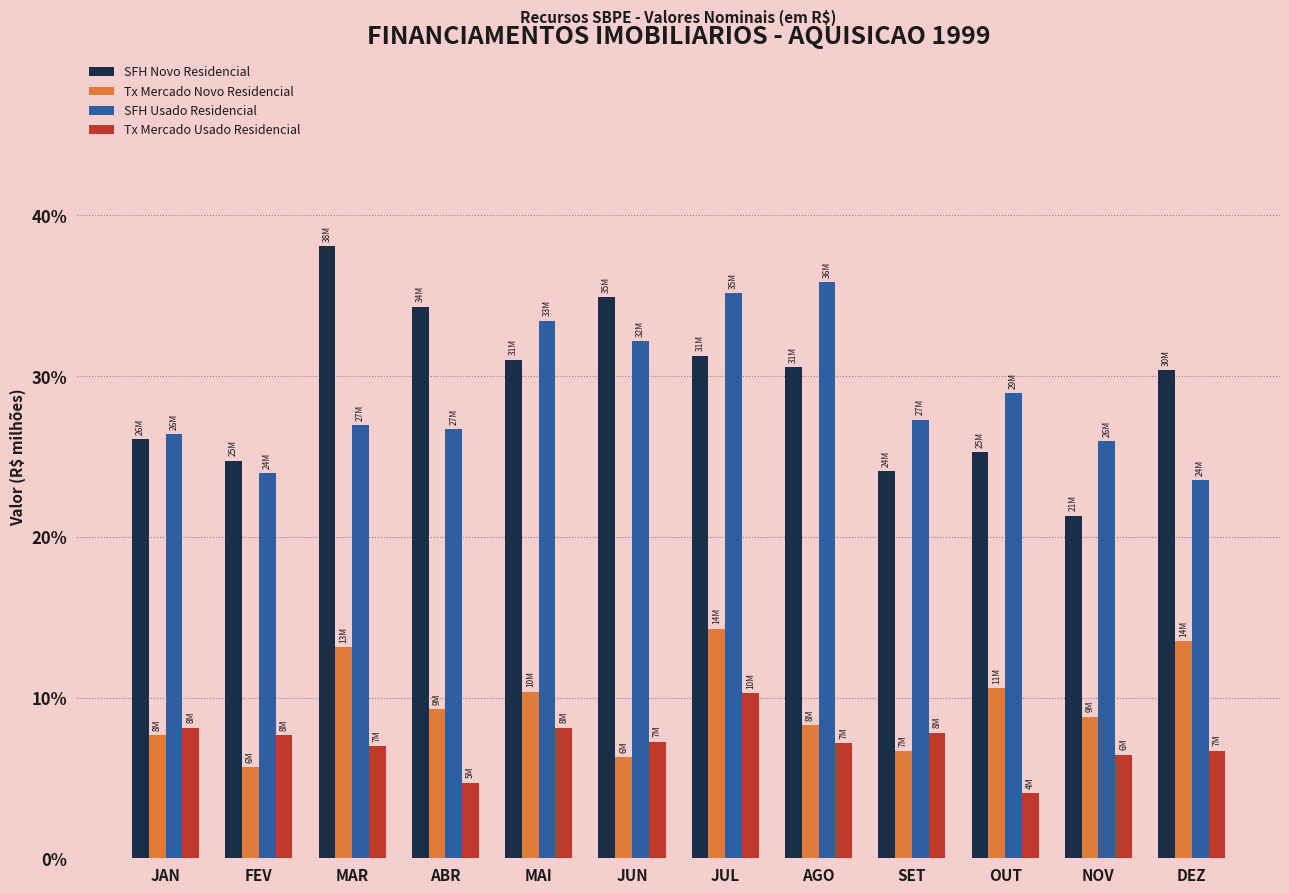

Which category has the lowest value in the Tx Mercado Novo Residencial series?

FEV